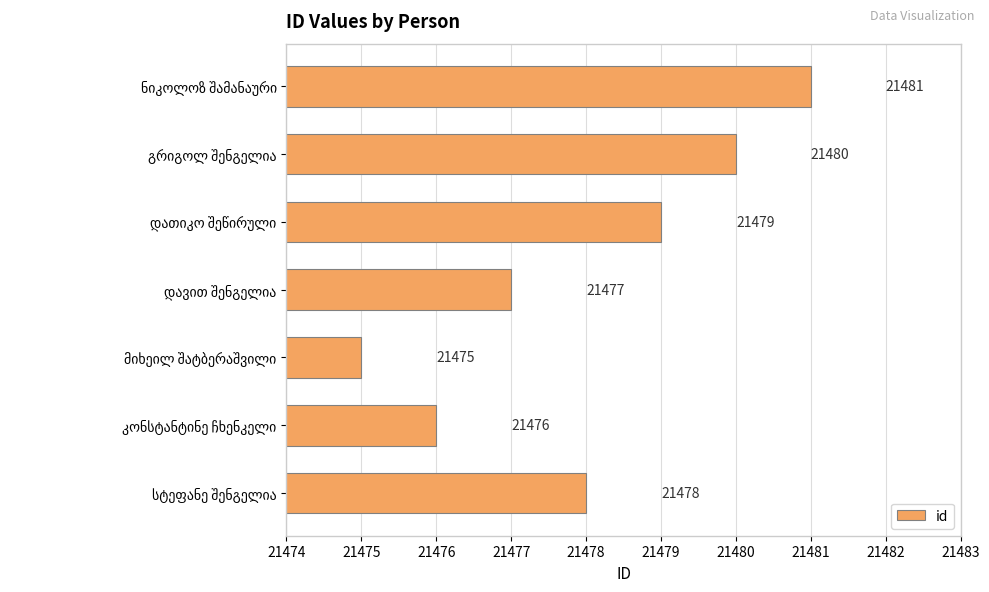

What is the difference between the second highest and second lowest values?

4